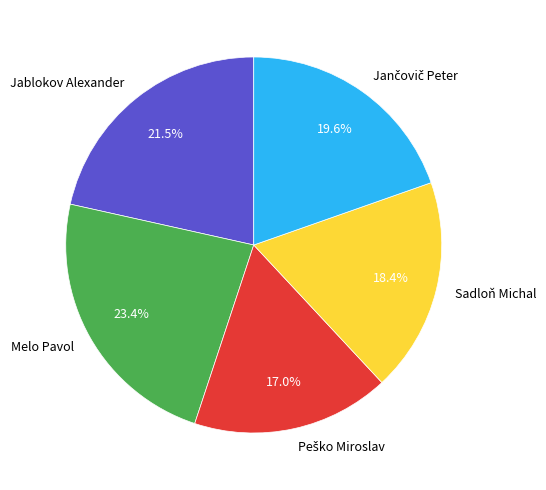

What percentage is NOT represented by Jablokov Alexander?

78.5%